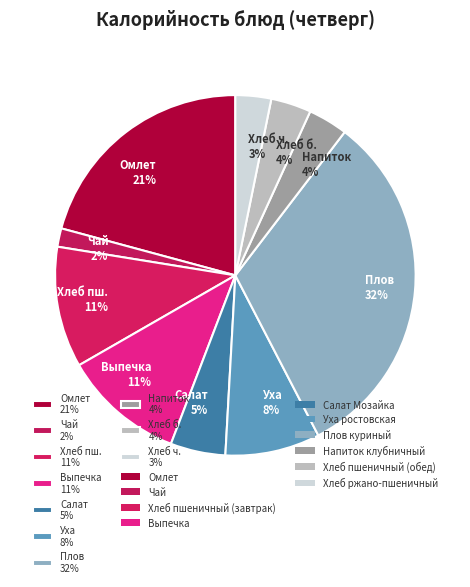

Between Выпечка 11% and Чай 2%, which is larger?

Выпечка 11%